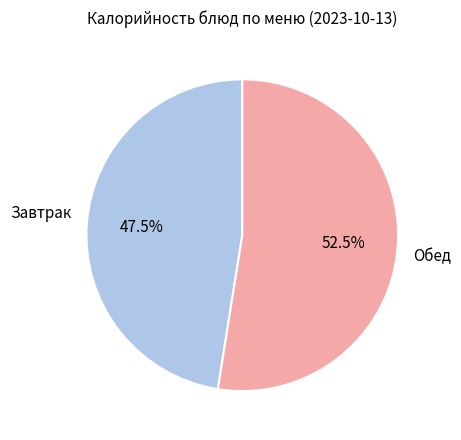

Between Обед and Завтрак, which is larger?

Обед